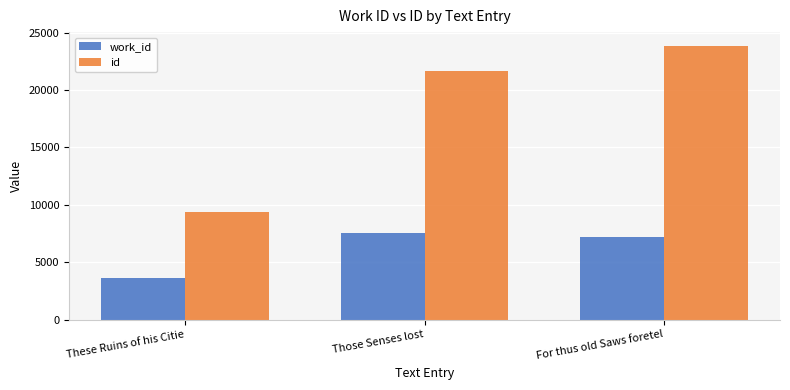

What is the sum of all id values?

54897